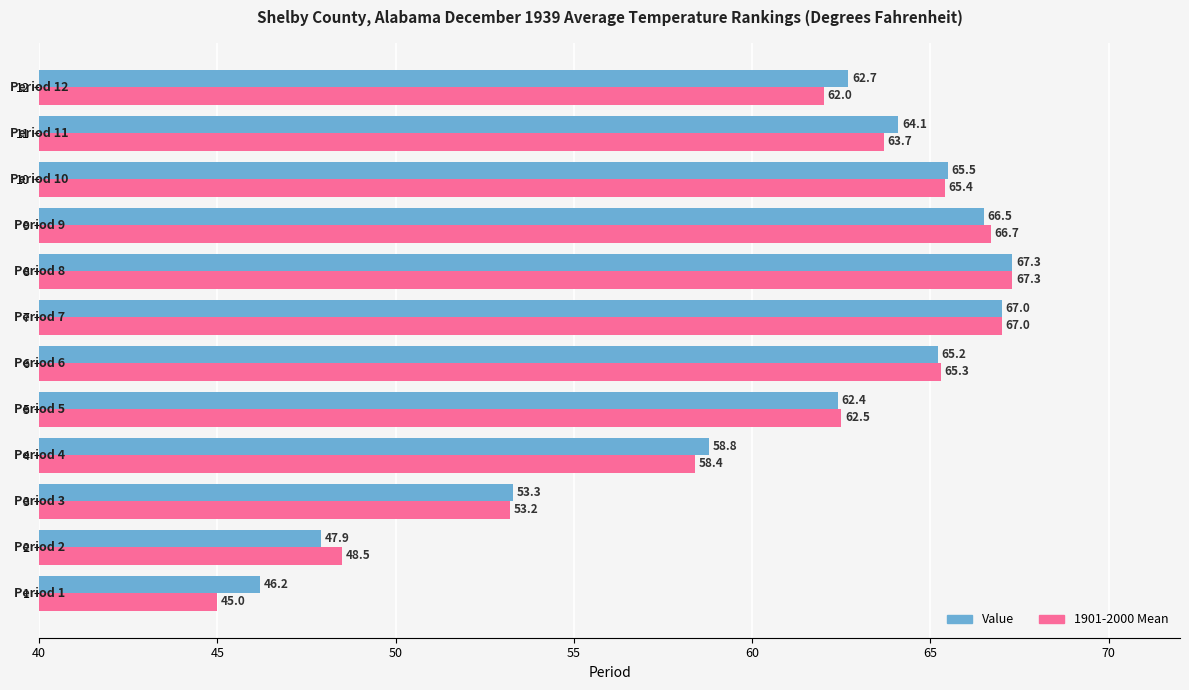

What value does the 1901-2000 Mean series have at 4?

58.4